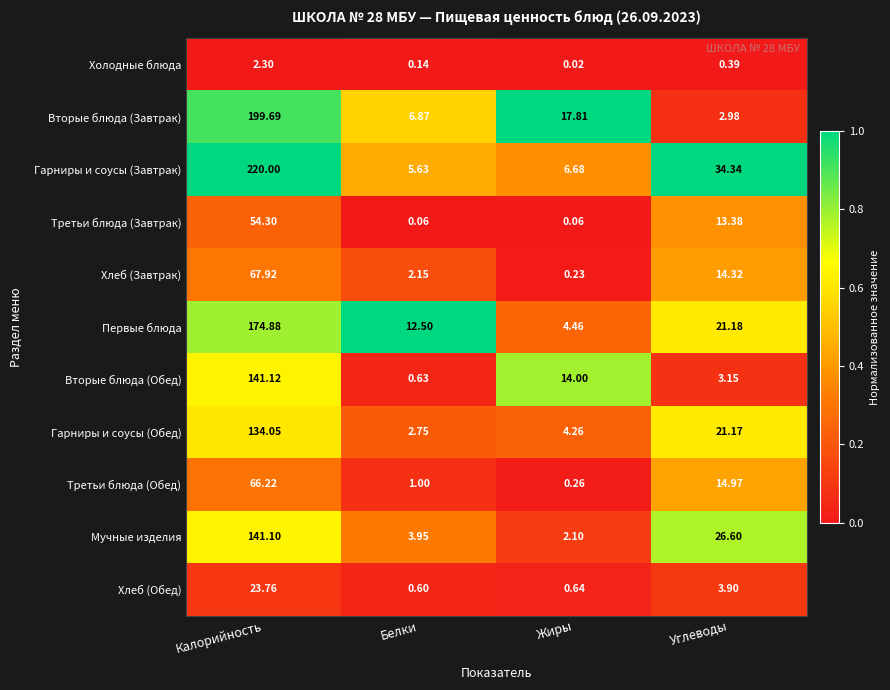

Is the value of Вторые блюда (Обед) at Жиры greater than the value of Мучные изделия at Углеводы?

No